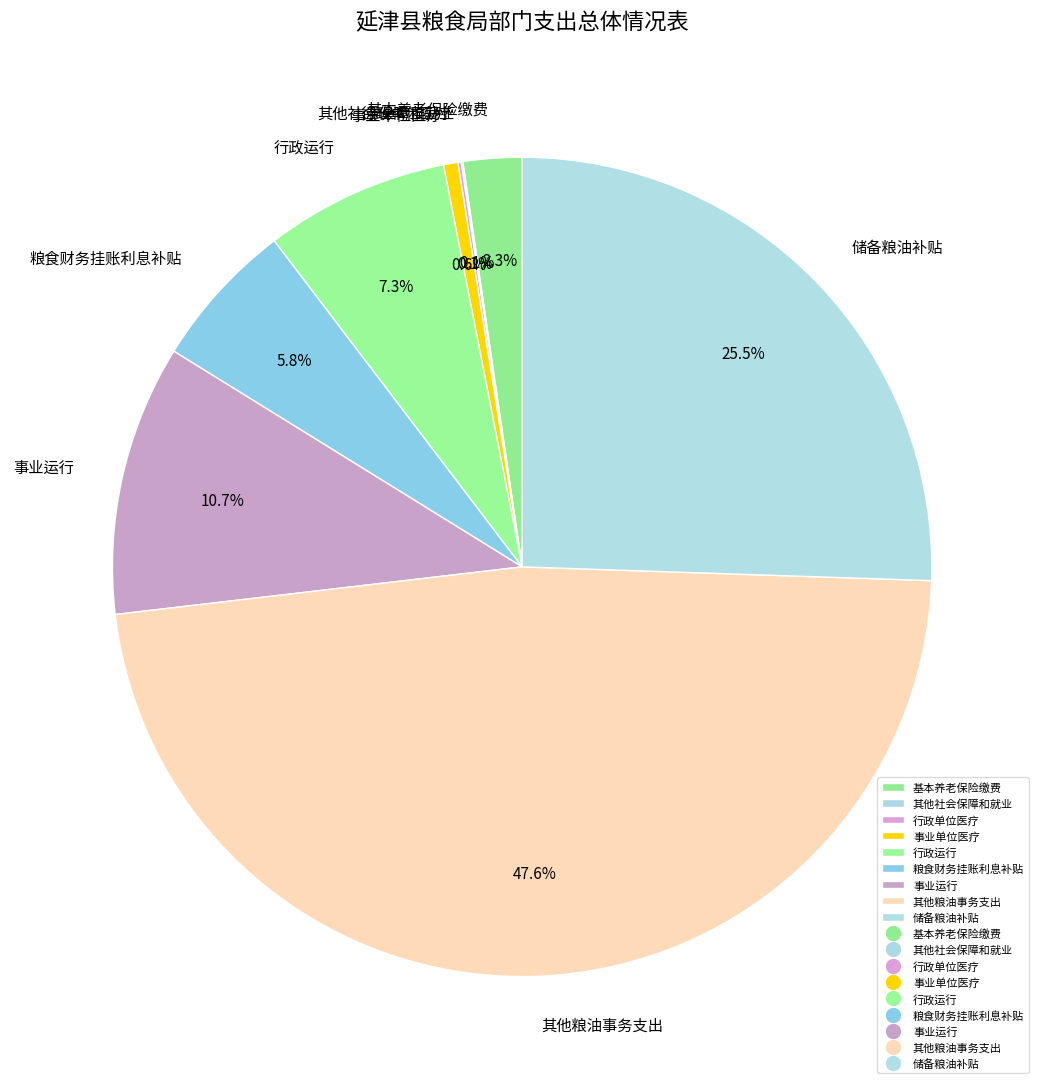

What is the largest slice in the pie chart?

其他粮油事务支出